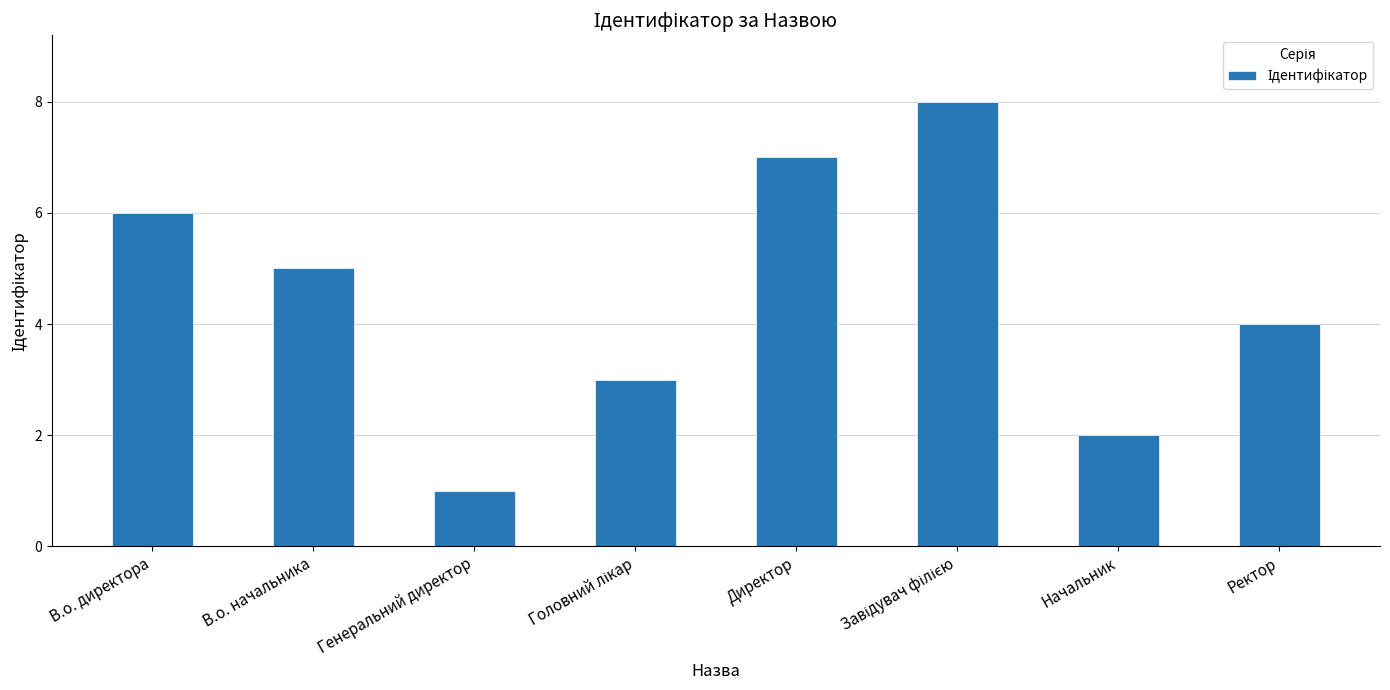

What is the smallest value displayed?

1